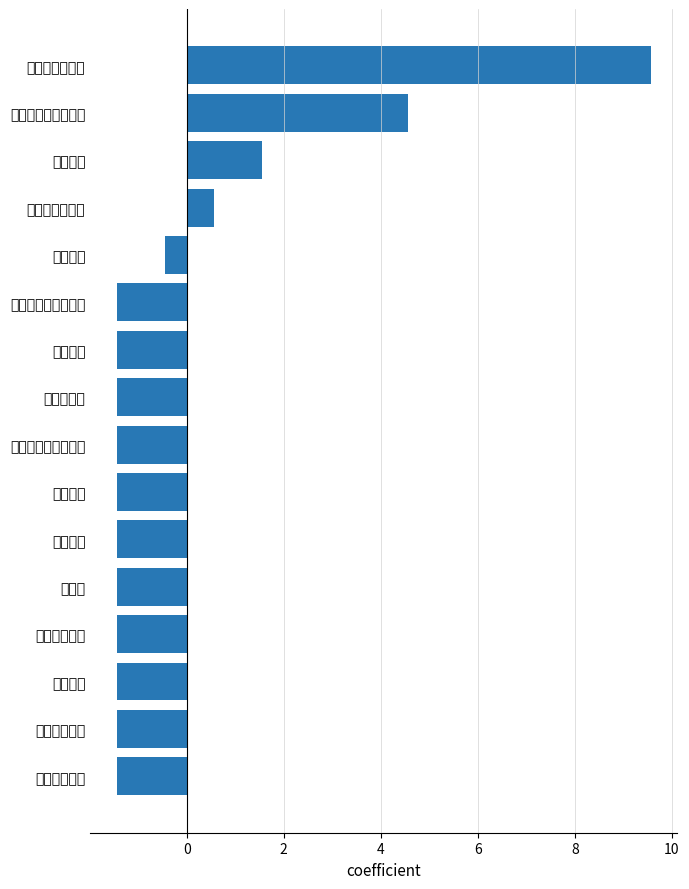

At which label is the value closest to 4?

环境与地理科学学院